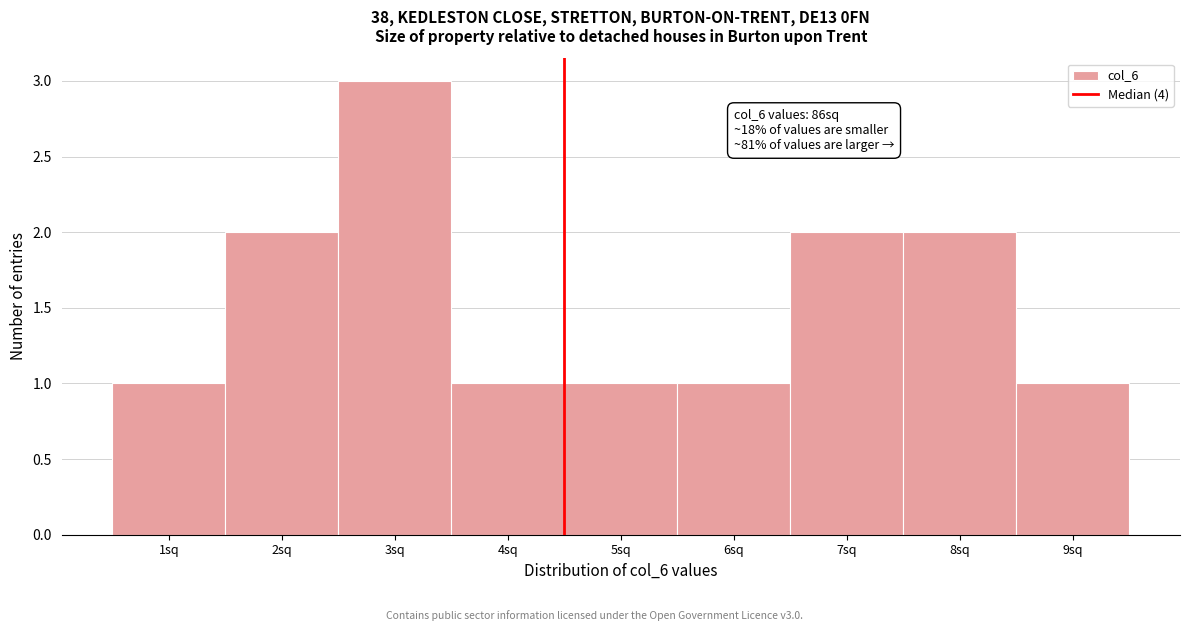

Reading left to right, extract all data points from this chart.

1	2	3	1	1	1	2	2	1